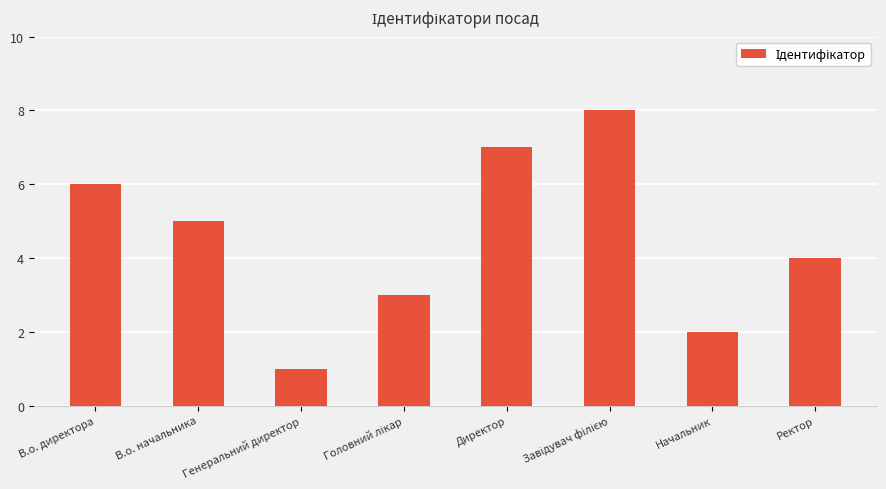

What position from the right is В.о. директора?

8